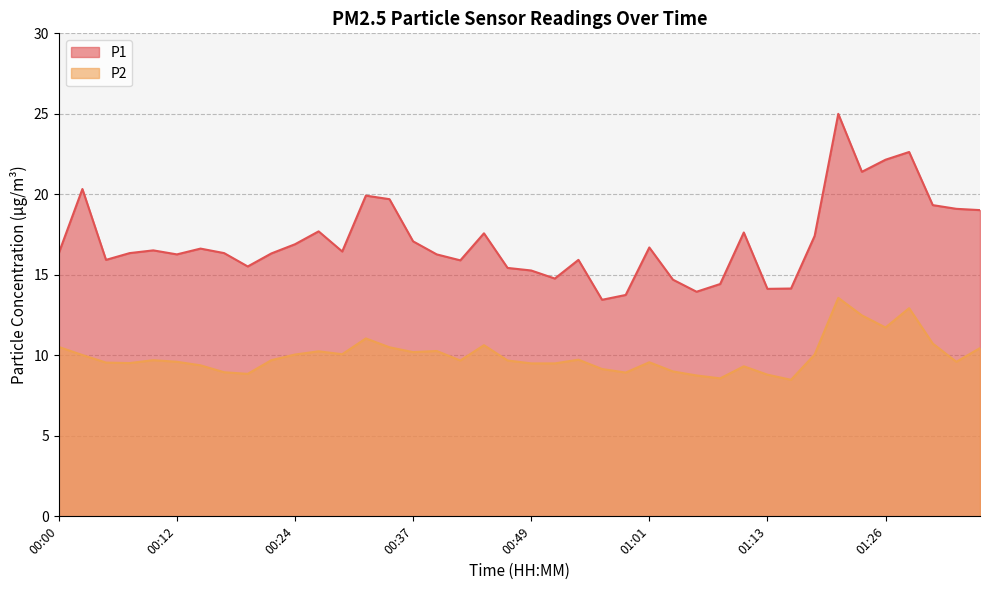

At how many categories does at least one series exceed 18?

10